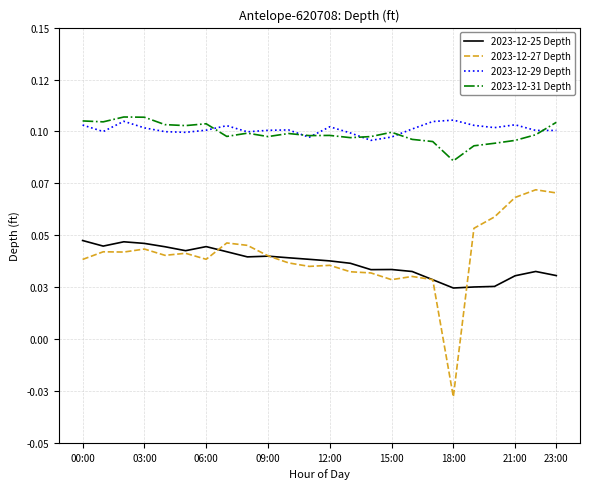

What is the label of the 1st point from the right?

23:00